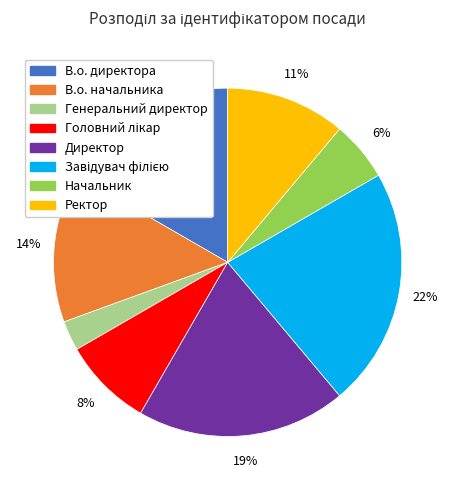

To the nearest percent, what portion does Ректор represent?

11%